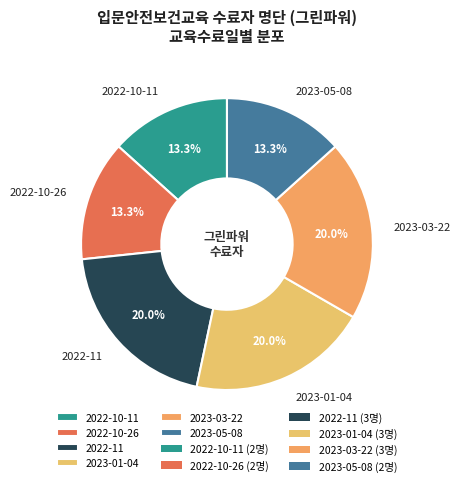

Combined, what portion of the pie is 2023-03-22 and 2023-05-08?

33.3%